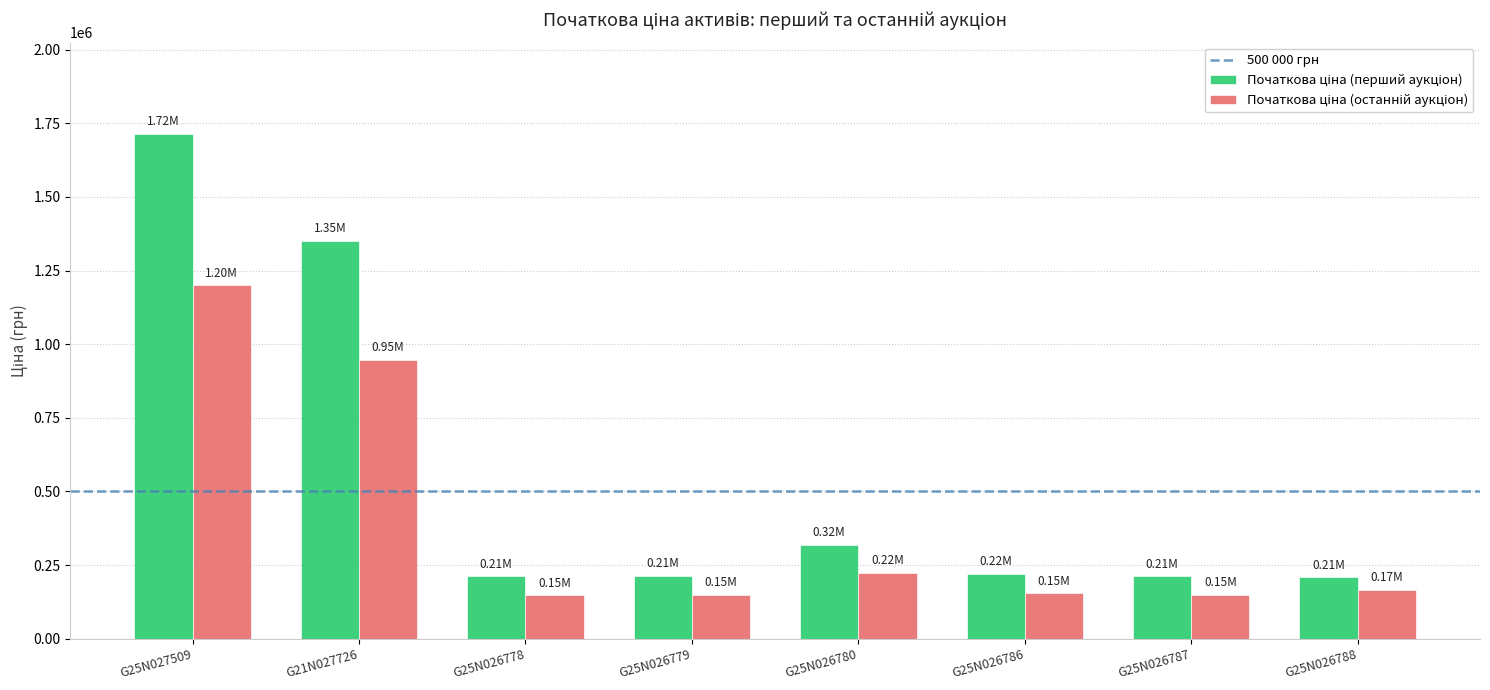

What is the difference between the highest and lowest values at G25N027509?

514678.2